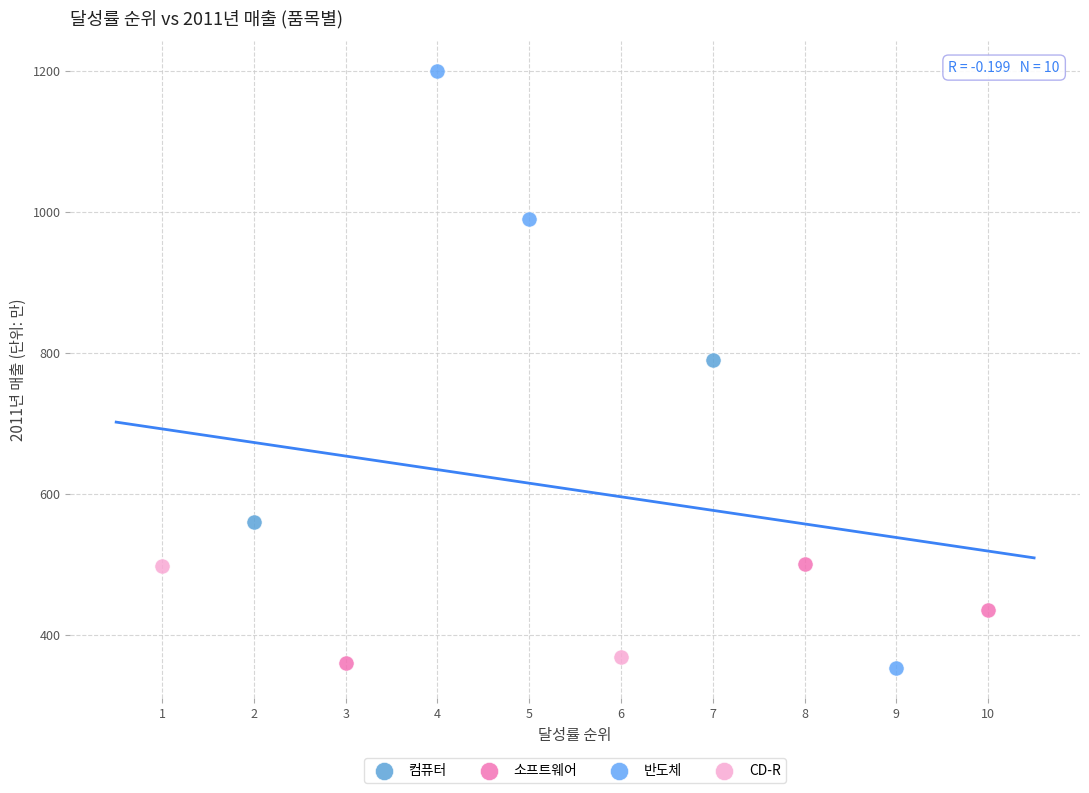

Which series has the largest Y range (max minus min)?

반도체